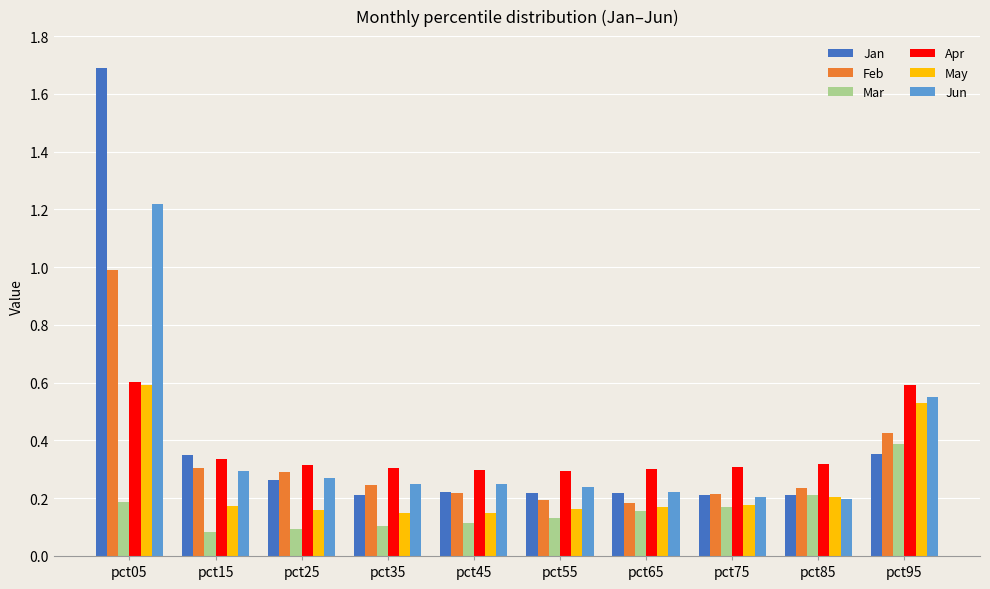

Is it true that May equals 0.1 at pct15?

False